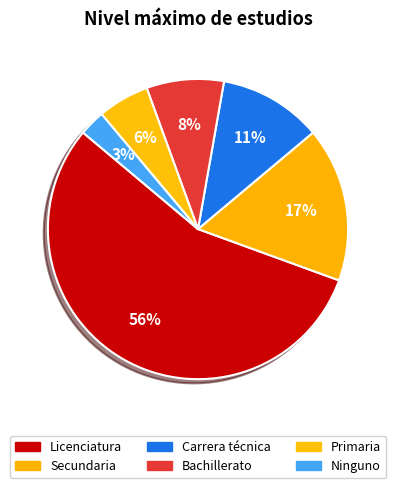

What is the ratio of the value at Primaria to the value at Bachillerato?

0.7